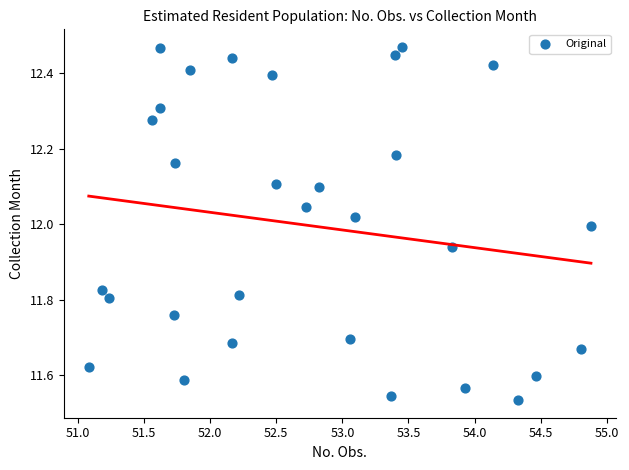

What is the range of Y values (max minus min)?

0.9